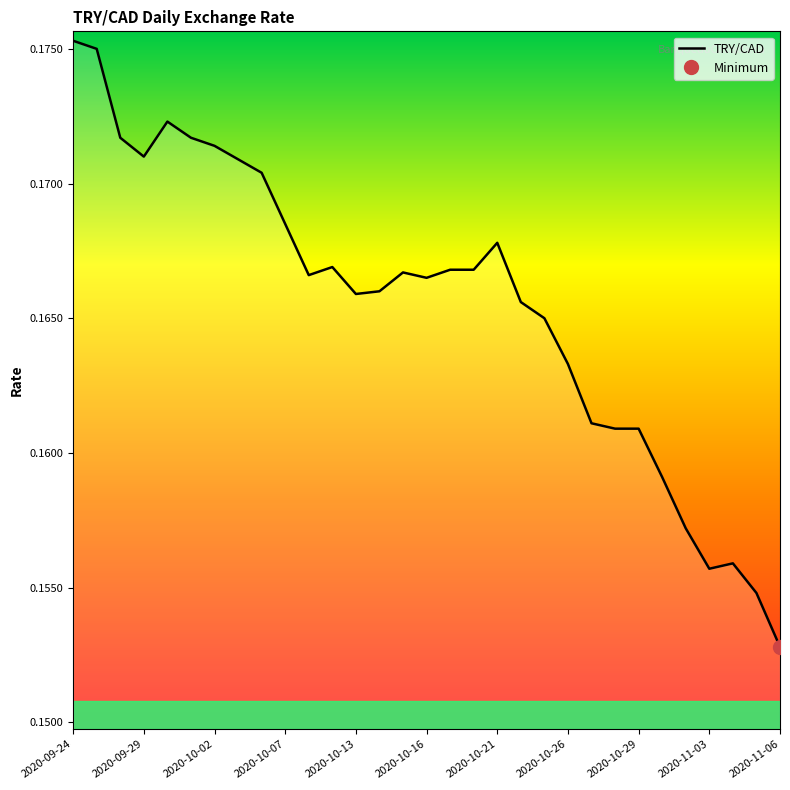

Which category has the highest value across all series?

2020-09-24